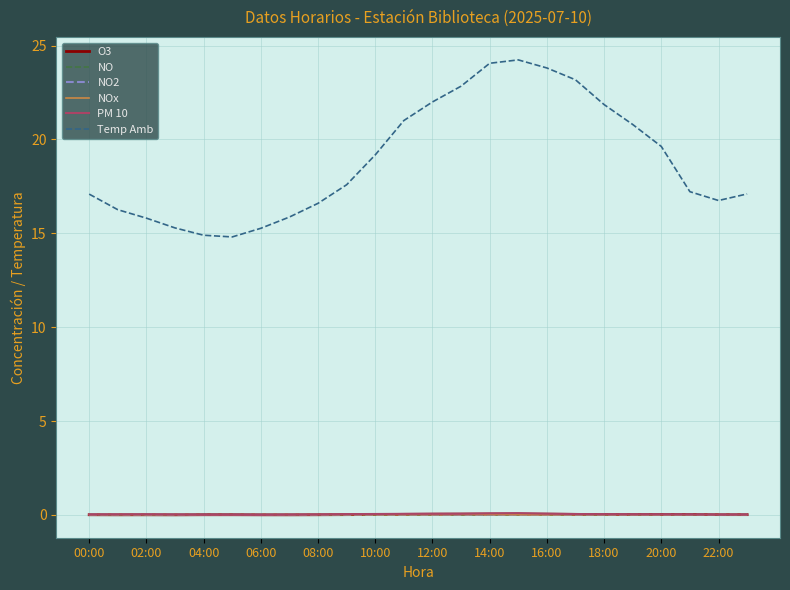

Does the chart have visible grid lines?

Yes